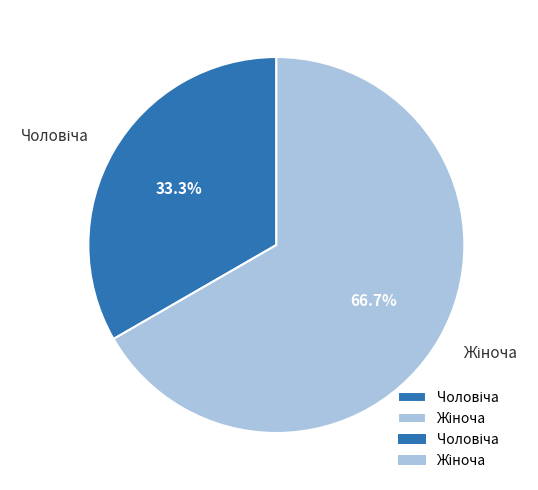

How many segments does this pie chart have?

2